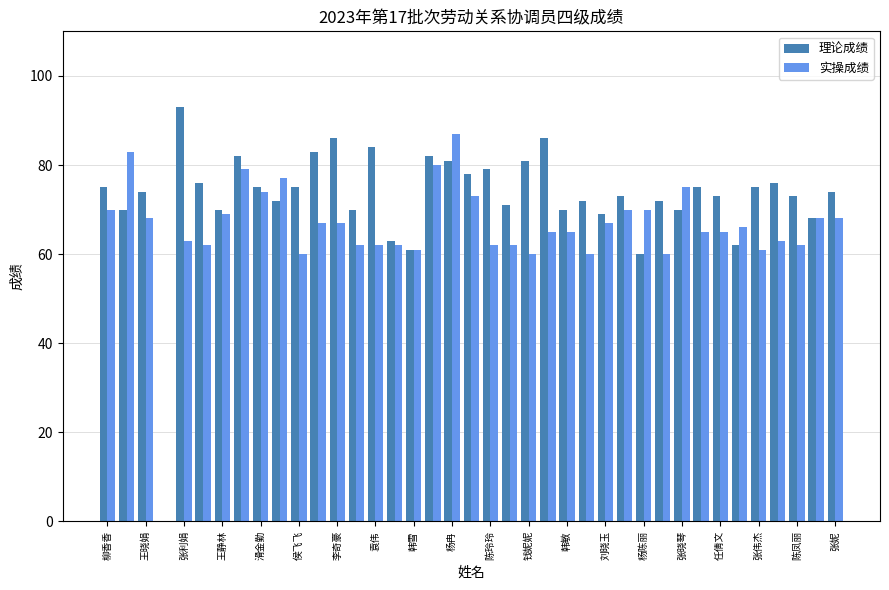

What is the sum of all 实操成绩 values?

2560